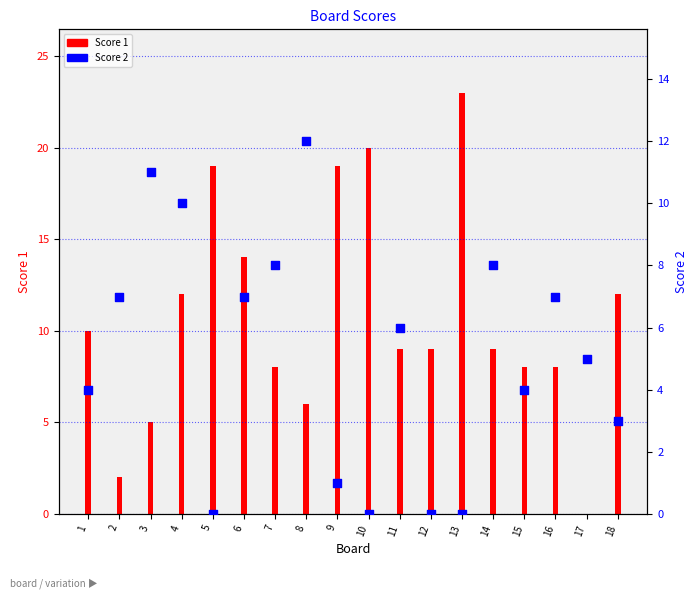

Between 17 and 11, which is larger?

11